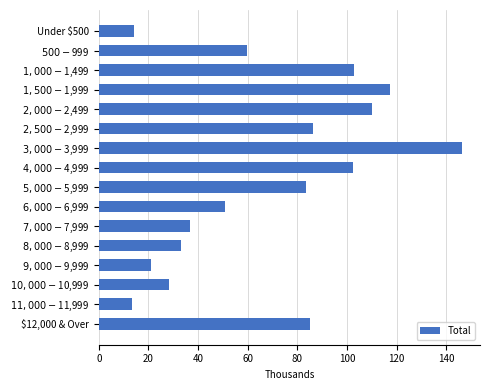

What is the label of the 1st bar from the top?

Under $500